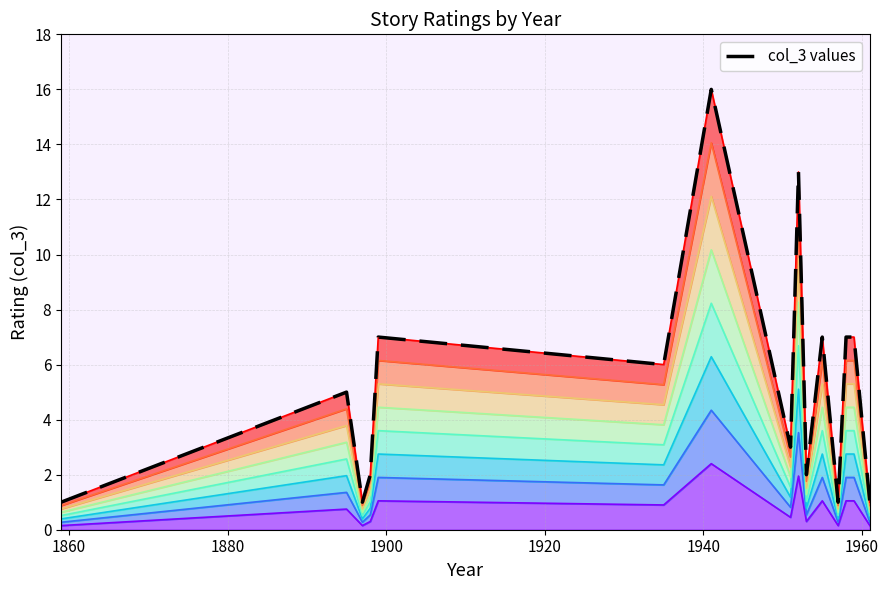

What is the value of the 5th point from the left?

7